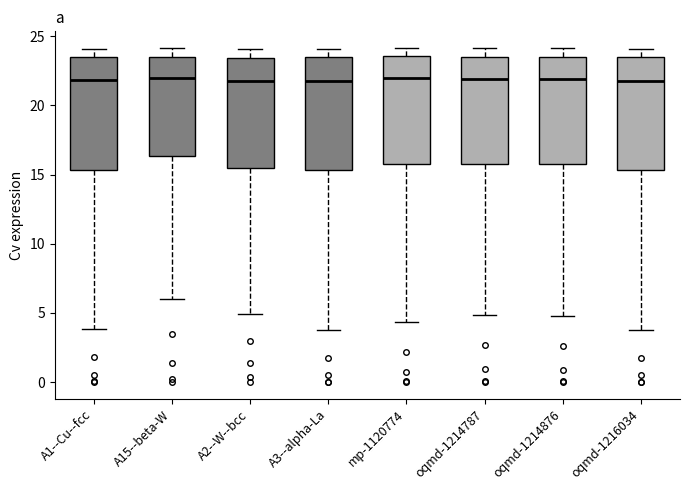

Reading left to right, read every box against the y-axis: the position of its median line, the range the box covers, and the ends of its whiskers. The values are not printed on the chart, so give them approximately, as read against the axis.

A1--Cu--fcc: median 22.0, box 15.5 to 23.5, whiskers 4.0 to 24.0
A15--beta-W: median 22.0, box 16.5 to 23.5, whiskers 6.0 to 24.0
A2--W--bcc: median 22.0, box 15.5 to 23.5, whiskers 5.0 to 24.0
A3--alpha-La: median 22.0, box 15.5 to 23.5, whiskers 4.0 to 24.0
mp-1120774: median 22.0, box 15.5 to 23.5, whiskers 4.5 to 24.0
oqmd-1214787: median 22.0, box 16.0 to 23.5, whiskers 5.0 to 24.0
oqmd-1214876: median 22.0, box 16.0 to 23.5, whiskers 5.0 to 24.0
oqmd-1216034: median 22.0, box 15.5 to 23.5, whiskers 4.0 to 24.0